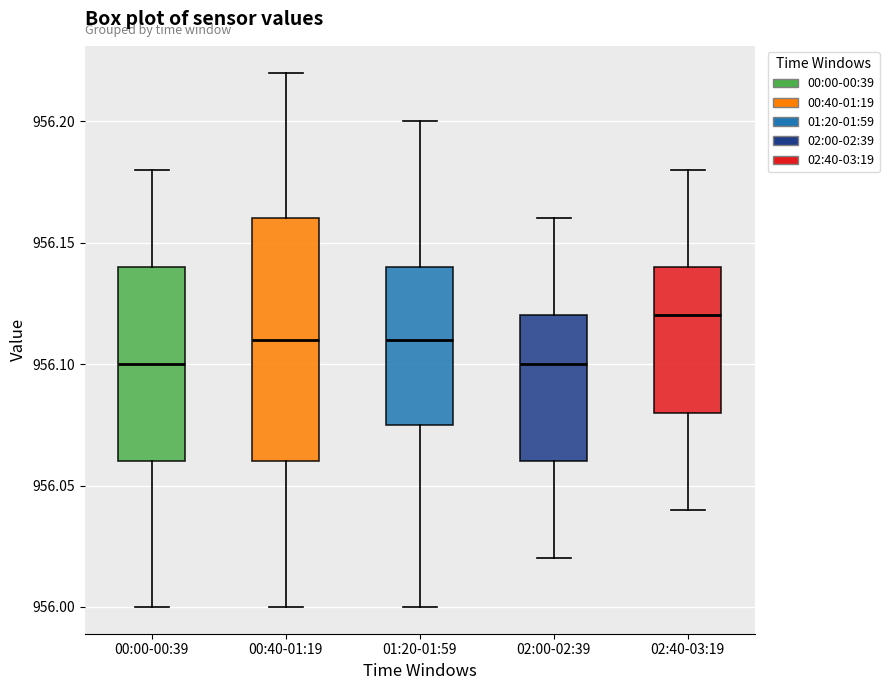

Where does the median line of the box for 00:40-01:19 sit on the y-axis? The values are not printed on the chart, so give them approximately, as read against the axis.

956.110